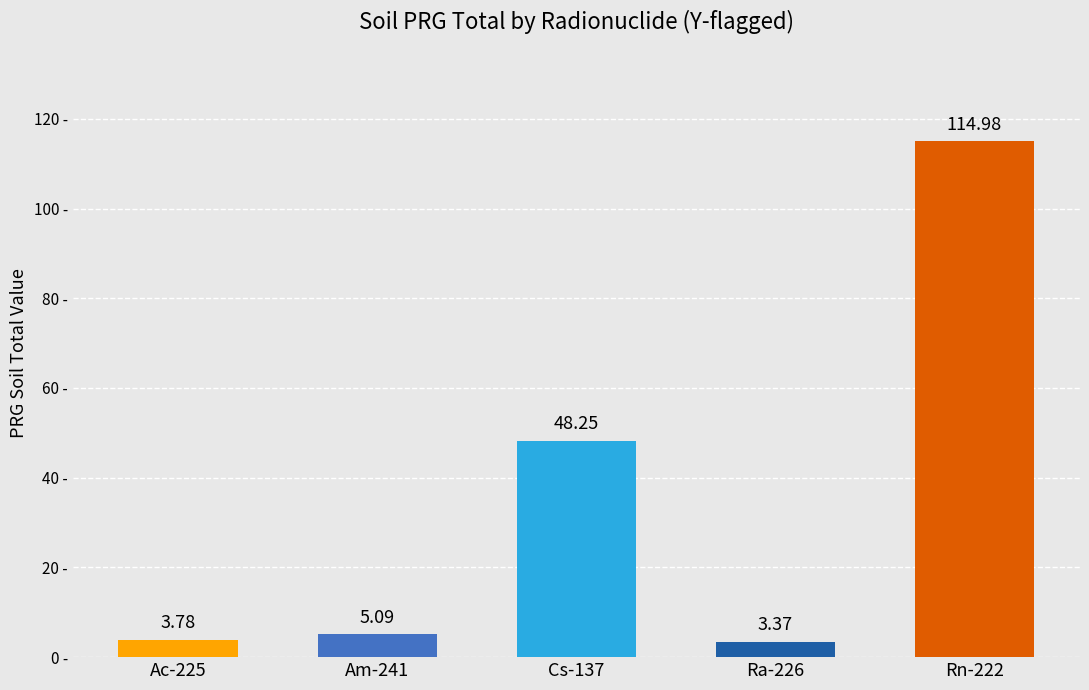

What is the value of the 3rd bar from the left?

48.3